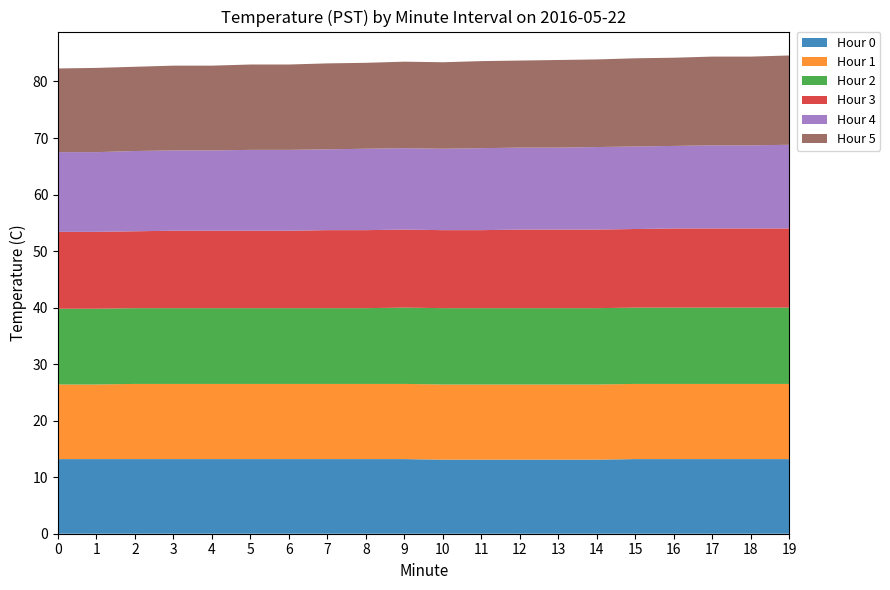

Reading left to right, transcribe all the data shown in this chart.

Hour 0: 0=13.2	1=13.2	2=13.2	3=13.2	4=13.2	5=13.2	6=13.2	7=13.2	8=13.2	9=13.2	10=13.1	11=13.1	12=13.1	13=13.1	14=13.1	15=13.2	16=13.2	17=13.2	18=13.2	19=13.2
Hour 1: 0=13.2	1=13.2	2=13.3	3=13.3	4=13.3	5=13.3	6=13.3	7=13.3	8=13.3	9=13.3	10=13.3	11=13.3	12=13.3	13=13.3	14=13.3	15=13.3	16=13.3	17=13.3	18=13.3	19=13.3
Hour 2: 0=13.4	1=13.4	2=13.4	3=13.4	4=13.4	5=13.4	6=13.4	7=13.4	8=13.4	9=13.5	10=13.5	11=13.5	12=13.5	13=13.5	14=13.5	15=13.5	16=13.5	17=13.5	18=13.5	19=13.5
Hour 3: 0=13.6	1=13.6	2=13.6	3=13.7	4=13.7	5=13.7	6=13.7	7=13.8	8=13.8	9=13.8	10=13.8	11=13.8	12=13.9	13=13.9	14=13.9	15=13.9	16=14.0	17=14.0	18=14.0	19=14.0
Hour 4: 0=14.1	1=14.1	2=14.2	3=14.2	4=14.2	5=14.3	6=14.3	7=14.3	8=14.4	9=14.4	10=14.4	11=14.5	12=14.5	13=14.5	14=14.6	15=14.6	16=14.6	17=14.7	18=14.7	19=14.8
Hour 5: 0=14.8	1=14.9	2=14.9	3=15.0	4=15.0	5=15.1	6=15.1	7=15.2	8=15.2	9=15.3	10=15.3	11=15.4	12=15.4	13=15.5	14=15.5	15=15.6	16=15.6	17=15.7	18=15.7	19=15.8